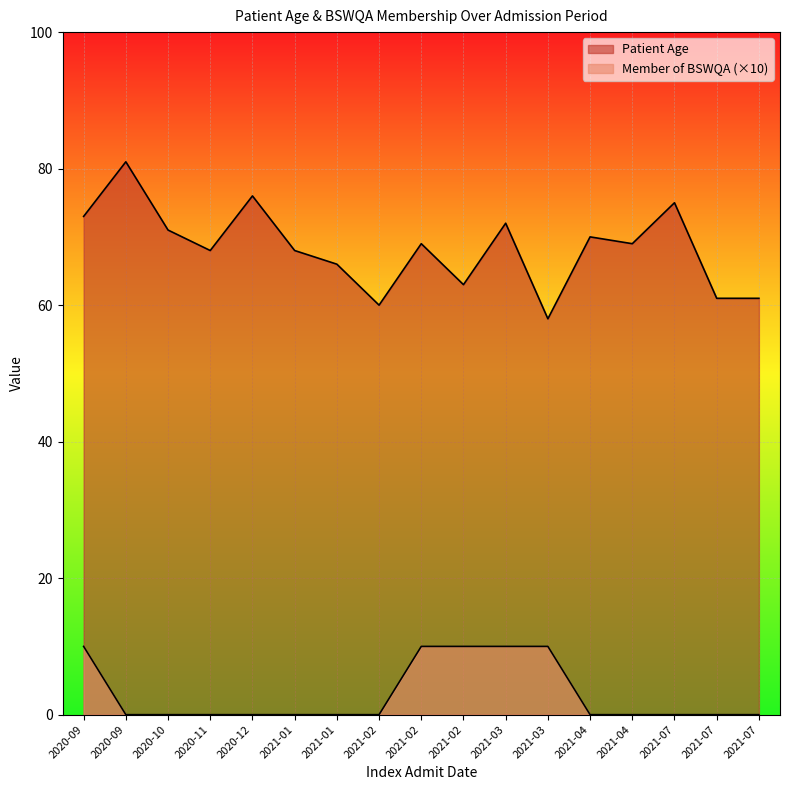

Which series has the widest spread of values?

Patient Age